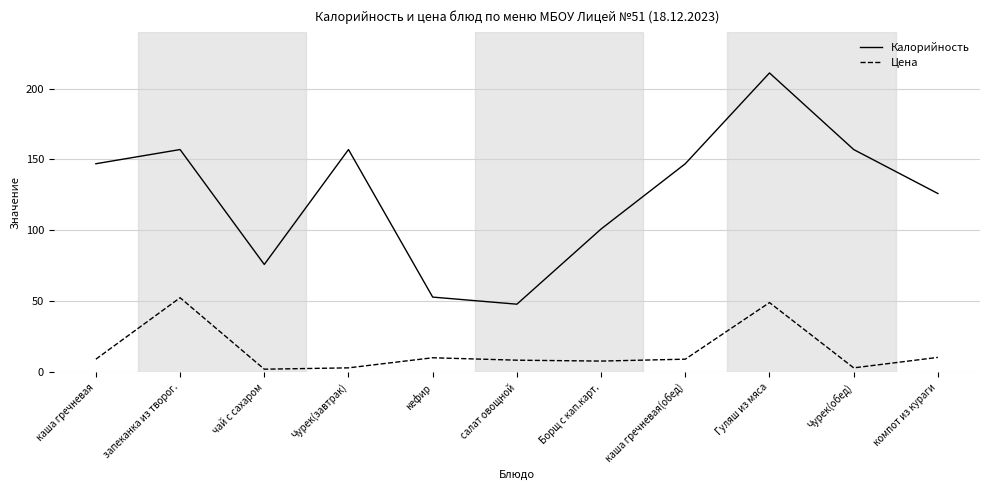

Rank the series by their maximum value, from lowest to highest.

Цена, Калорийность